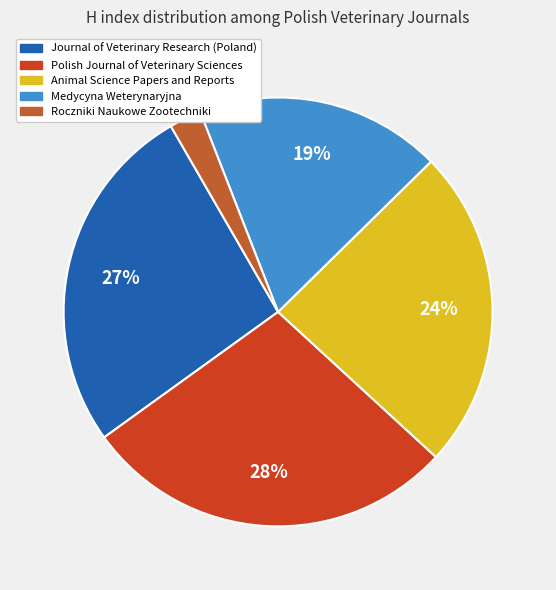

Which slice is the smallest?

Roczniki Naukowe Zootechniki